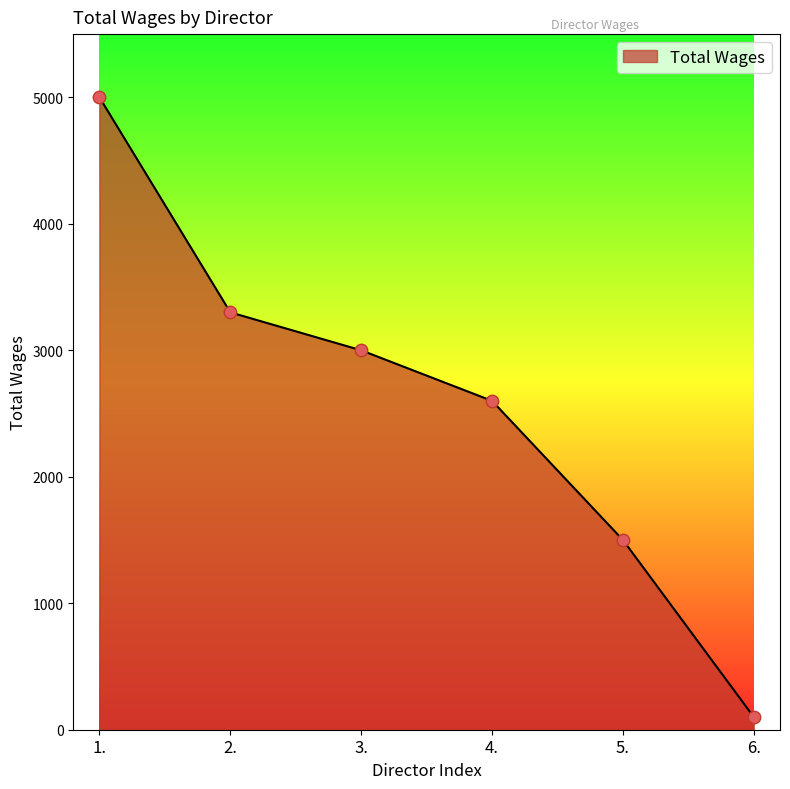

What is the ratio of the value at 1. to the value at 4.?

1.9